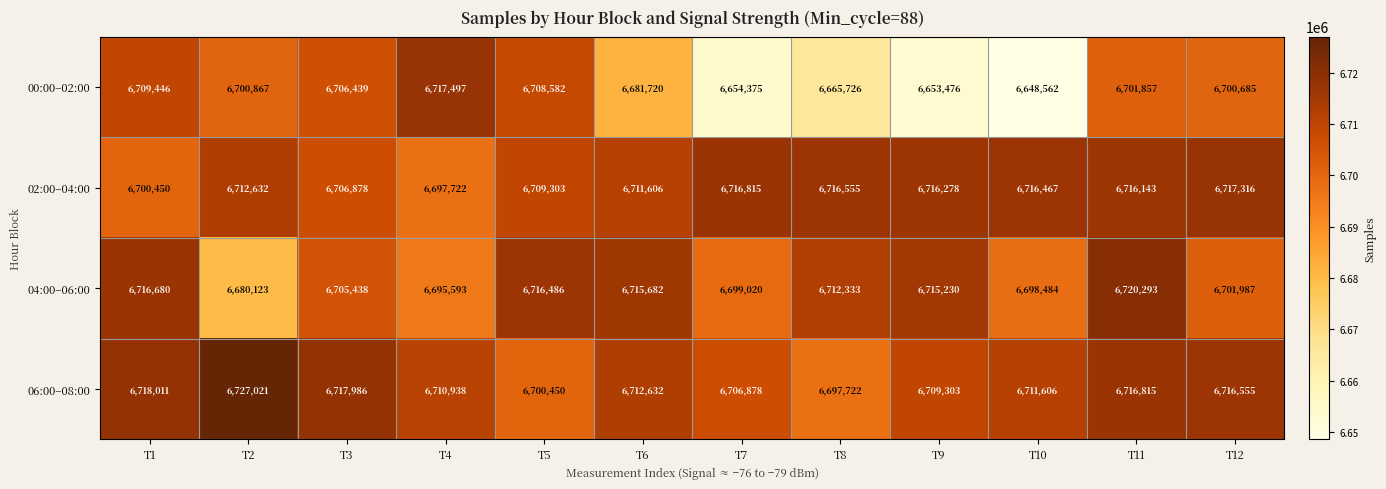

Which series has the largest range (max minus min)?

00:00–02:00